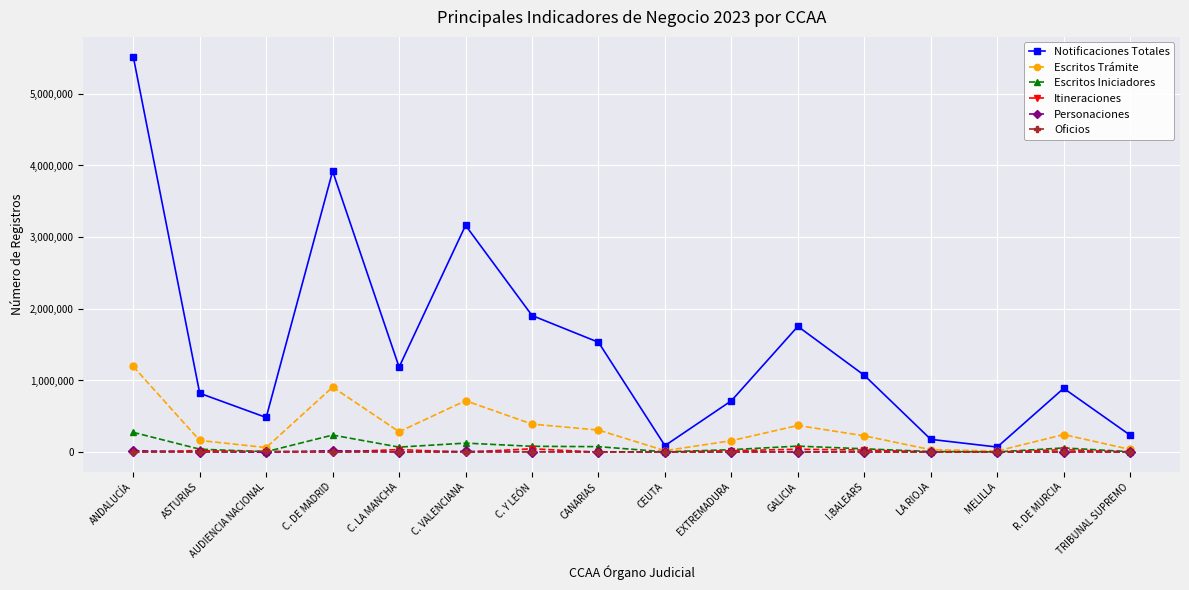

What is the total value across all series at I.BALEARS?

1380327